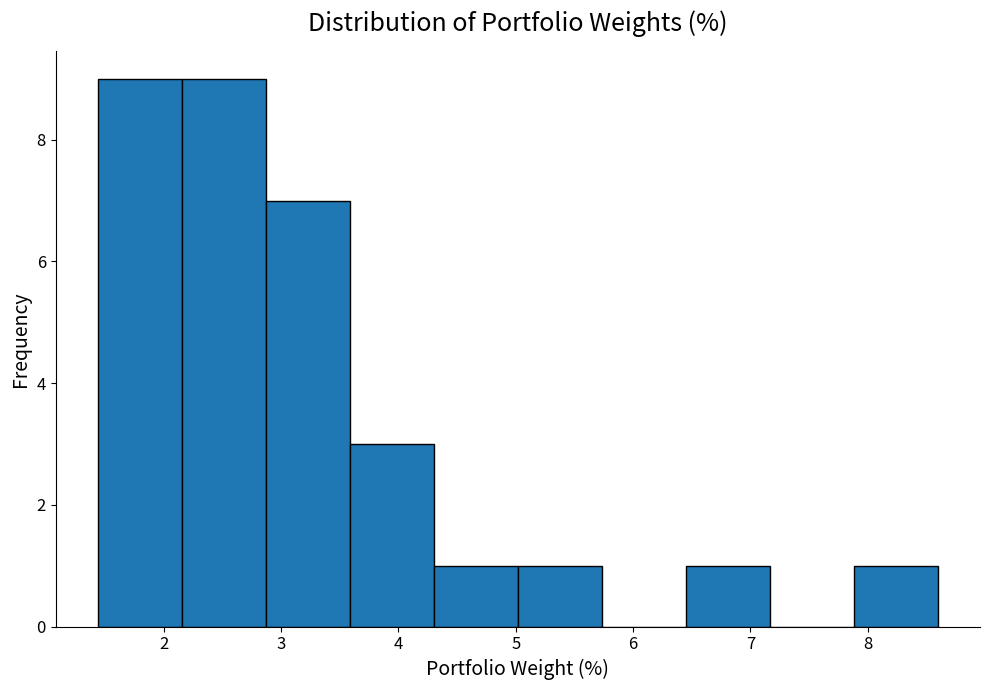

Reading left to right, list every bar in this chart as the range it spans on the x-axis followed by its height. Neither the bar edges nor the heights are printed on the chart, so give them approximately, as read against the axes.

1.4 to 2.2: 9
2.2 to 2.9: 9
2.9 to 3.6: 7
3.6 to 4.3: 3
4.3 to 5.0: 1
5.0 to 5.7: 1
5.7 to 6.5: 0
6.5 to 7.2: 1
7.2 to 7.9: 0
7.9 to 8.6: 1